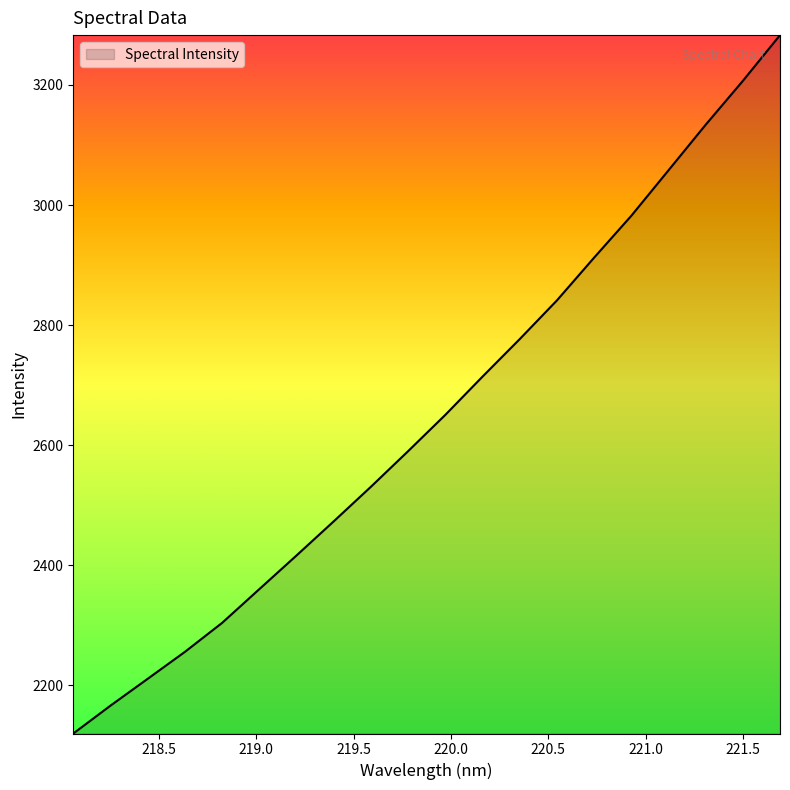

What is the difference between the maximum and minimum values?

1163.6